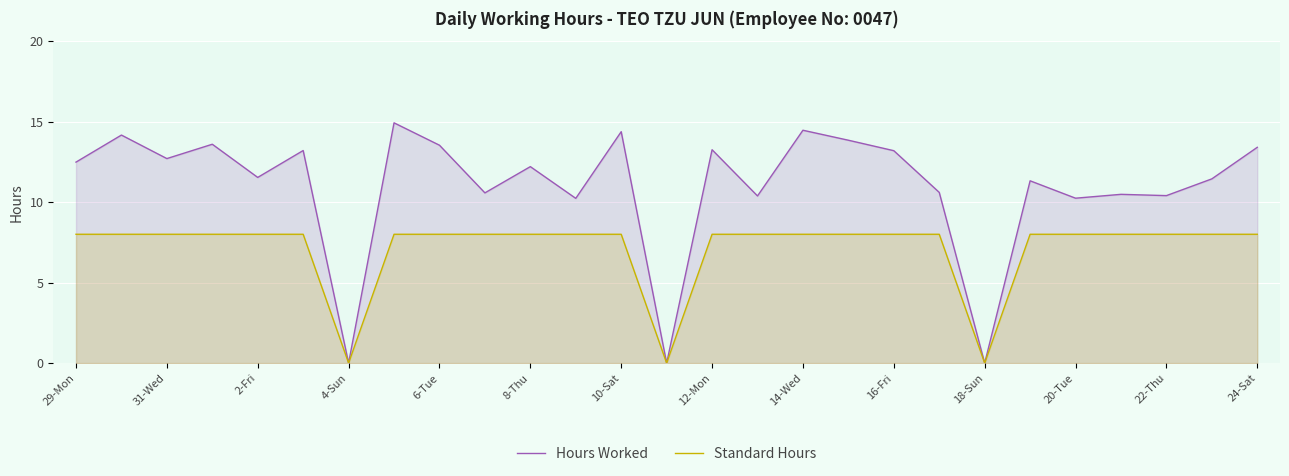

List the series in order of their overall mean, lowest first.

Standard Hours, Hours Worked